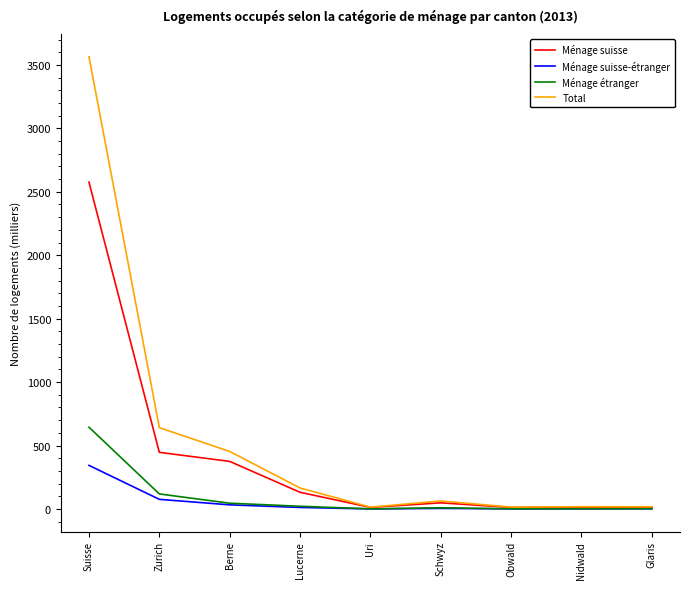

At which label does Ménage suisse first exceed 48?

Suisse